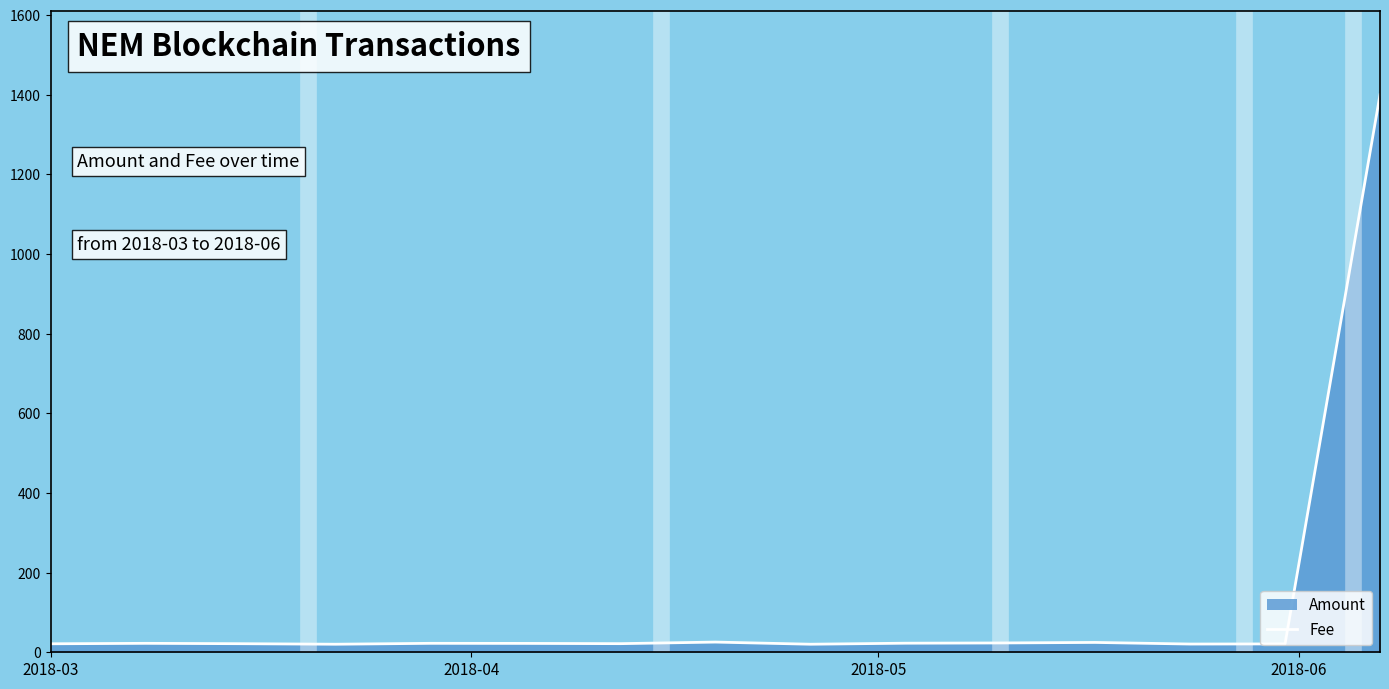

Where is the data nearest to the value 710?

2018-04-19